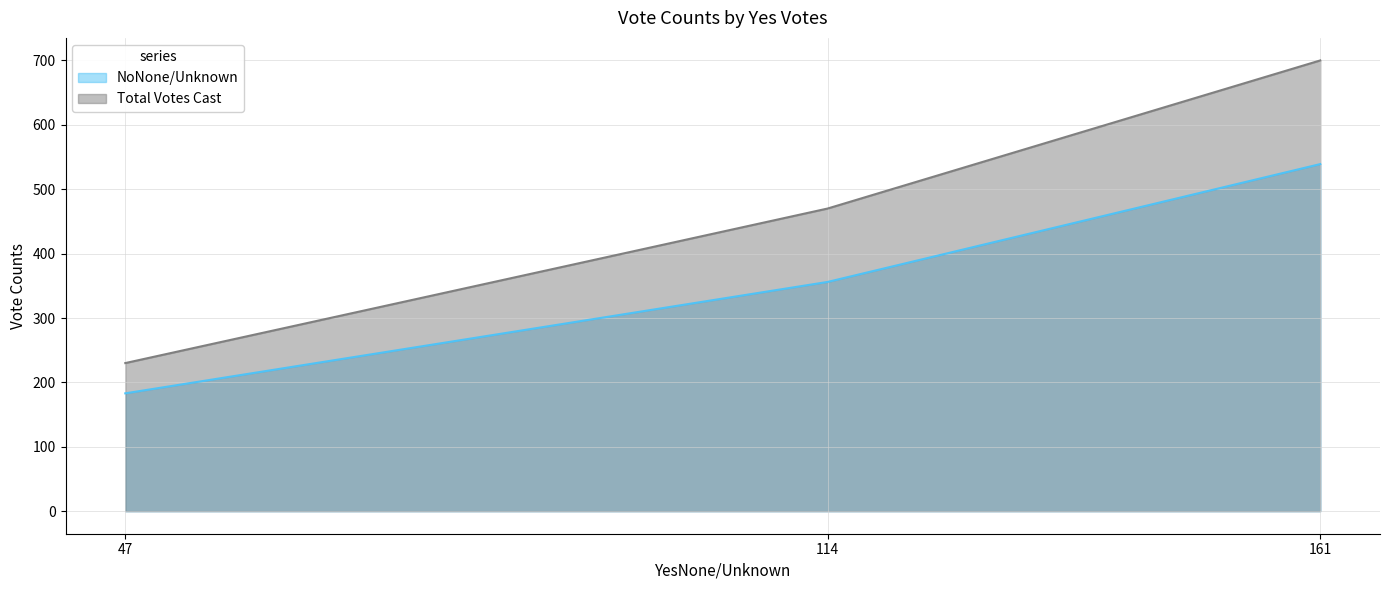

What is the difference between the maximum and minimum values in the Total Votes Cast series?

470